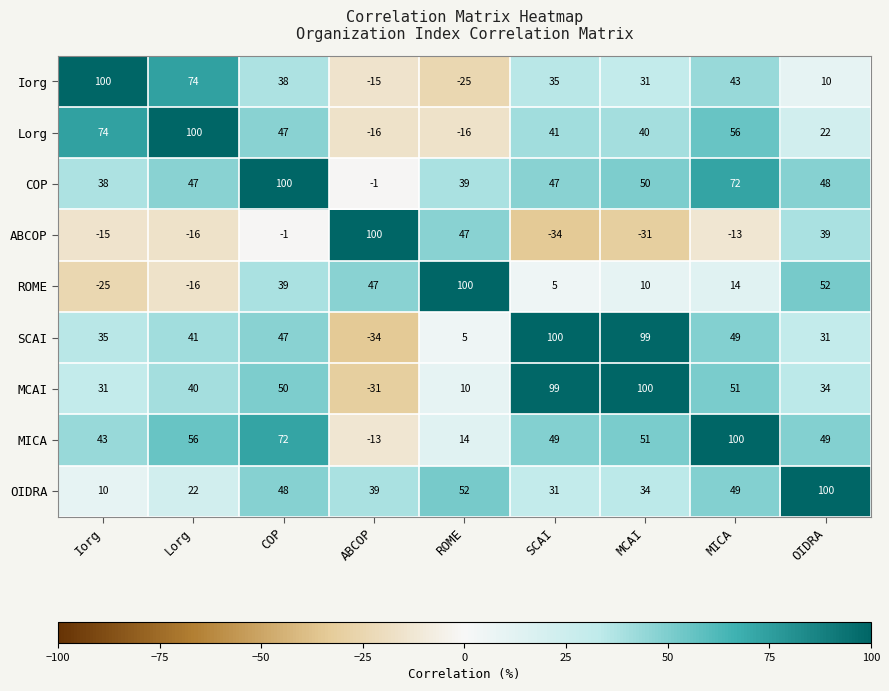

What is the sum of the SCAI values at Lorg and OIDRA?

72